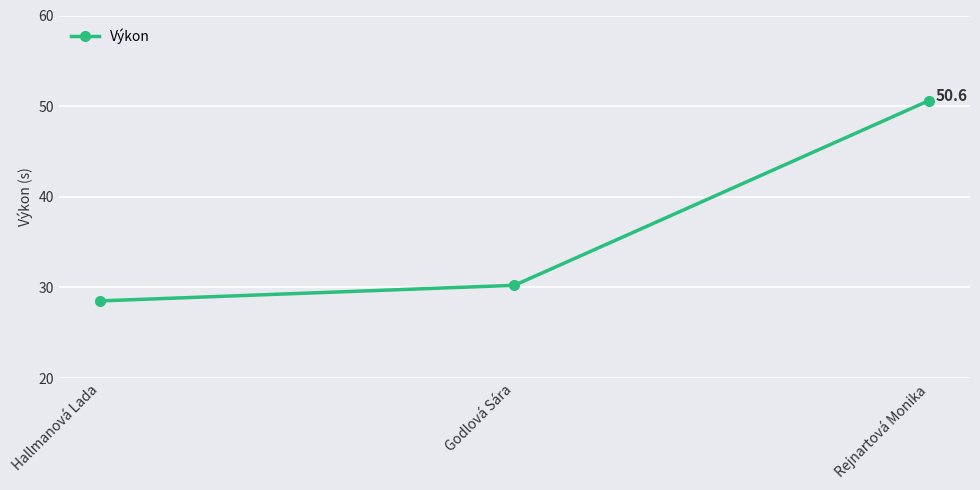

The chart shows a value of 28.5 at Hallmanová Lada. True or false?

True